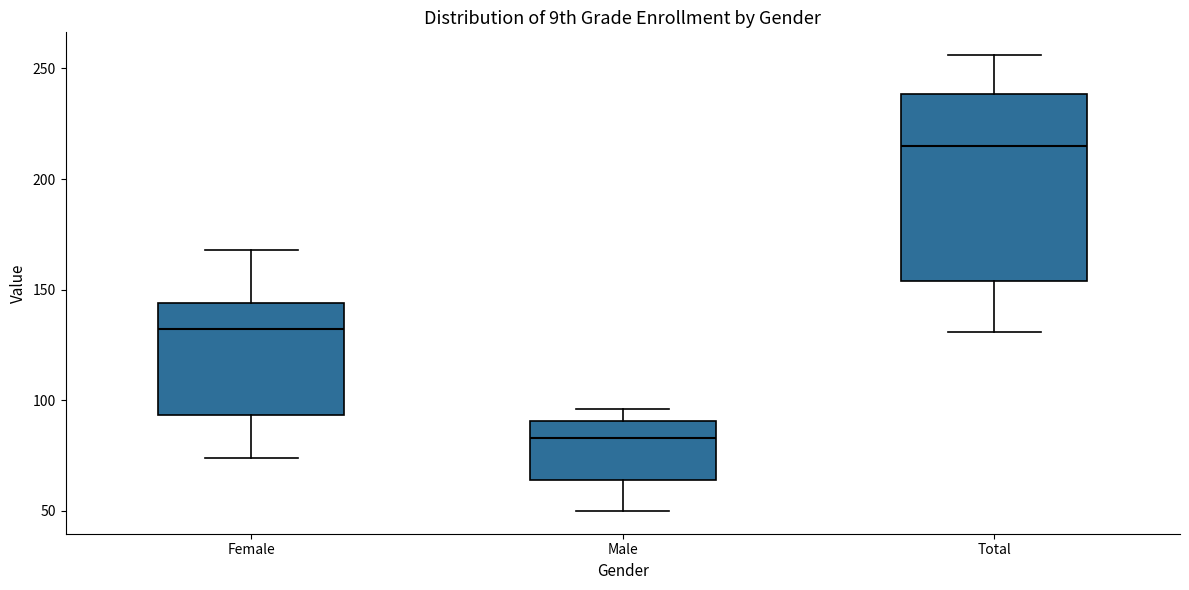

Which box has the lowest median line?

Male